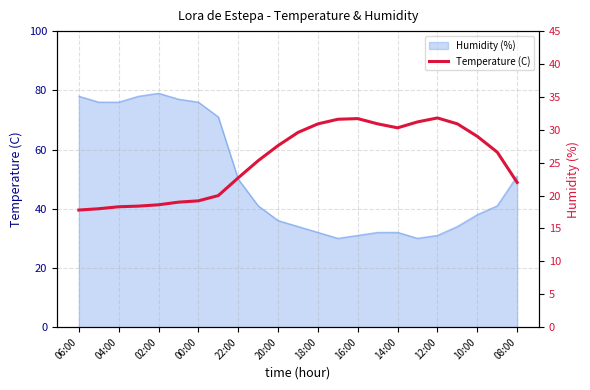

True or false: the data has more than 2 interior local peaks.

False